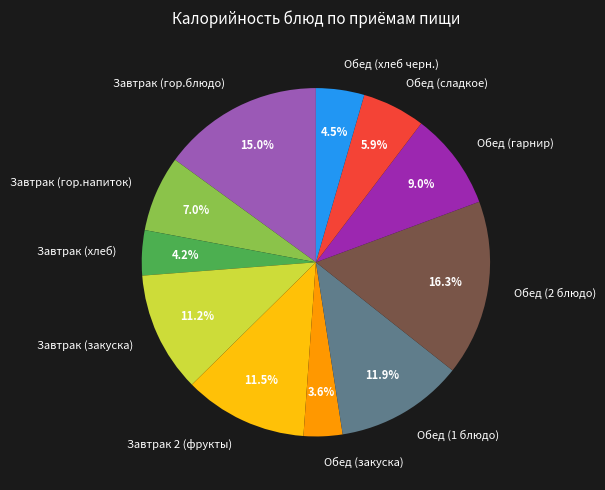

How much of the chart is everything except Обед (гарнир)?

91.0%